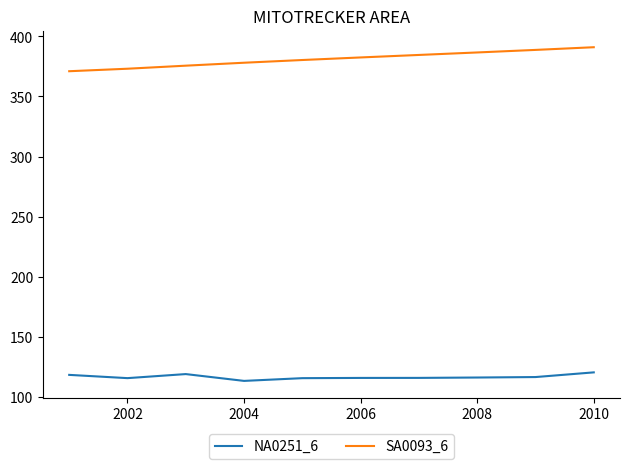

Which series has the largest range (max minus min)?

SA0093_6